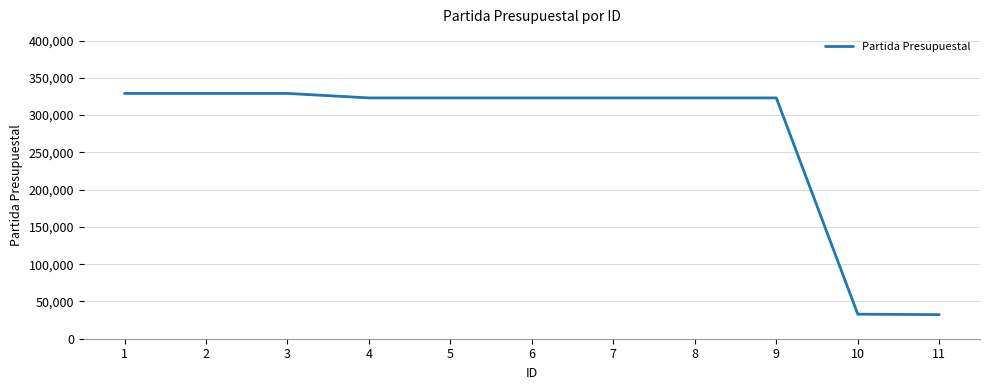

Read the value at 7.

323011